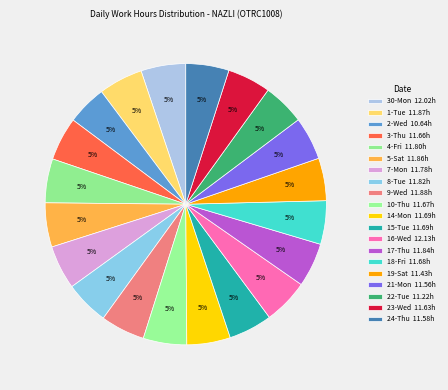

How many segments does this pie chart have?

20